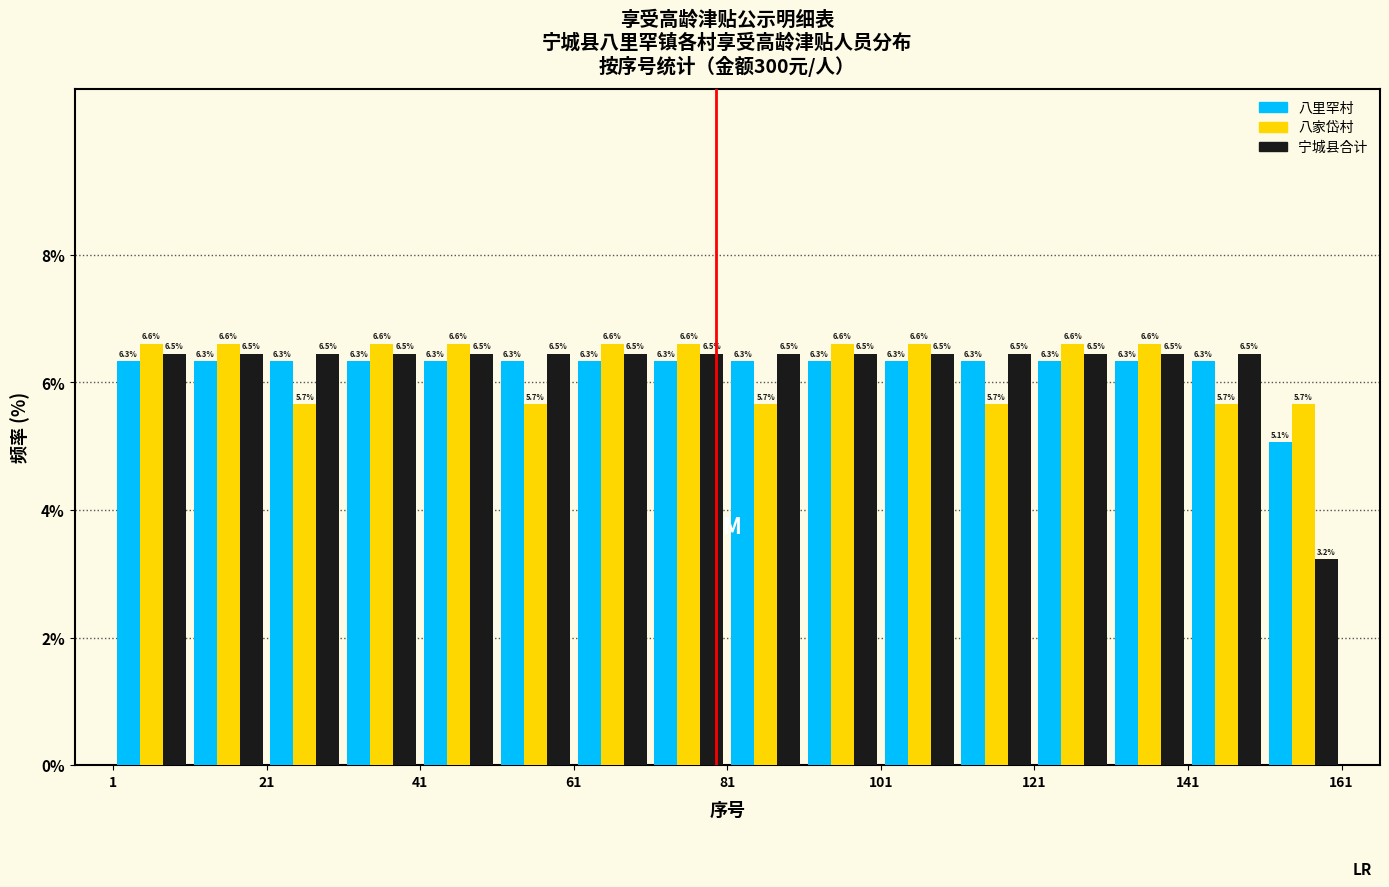

Reading left to right, list every range on the x-axis with the height of the bar of each series over it. The bar edges are not printed on the chart, so give them approximately, as read against the axis.

1 to 11: 八里罕村=6.3	八家岱村=6.6	宁城县合计=6.5
11 to 21: 八里罕村=6.3	八家岱村=6.6	宁城县合计=6.5
21 to 31: 八里罕村=6.3	八家岱村=5.7	宁城县合计=6.5
31 to 41: 八里罕村=6.3	八家岱村=6.6	宁城县合计=6.5
41 to 51: 八里罕村=6.3	八家岱村=6.6	宁城县合计=6.5
51 to 61: 八里罕村=6.3	八家岱村=5.7	宁城县合计=6.5
61 to 71: 八里罕村=6.3	八家岱村=6.6	宁城县合计=6.5
71 to 81: 八里罕村=6.3	八家岱村=6.6	宁城县合计=6.5
81 to 91: 八里罕村=6.3	八家岱村=5.7	宁城县合计=6.5
91 to 101: 八里罕村=6.3	八家岱村=6.6	宁城县合计=6.5
101 to 111: 八里罕村=6.3	八家岱村=6.6	宁城县合计=6.5
111 to 121: 八里罕村=6.3	八家岱村=5.7	宁城县合计=6.5
121 to 131: 八里罕村=6.3	八家岱村=6.6	宁城县合计=6.5
131 to 141: 八里罕村=6.3	八家岱村=6.6	宁城县合计=6.5
141 to 151: 八里罕村=6.3	八家岱村=5.7	宁城县合计=6.5
151 to 161: 八里罕村=5.1	八家岱村=5.7	宁城县合计=3.2